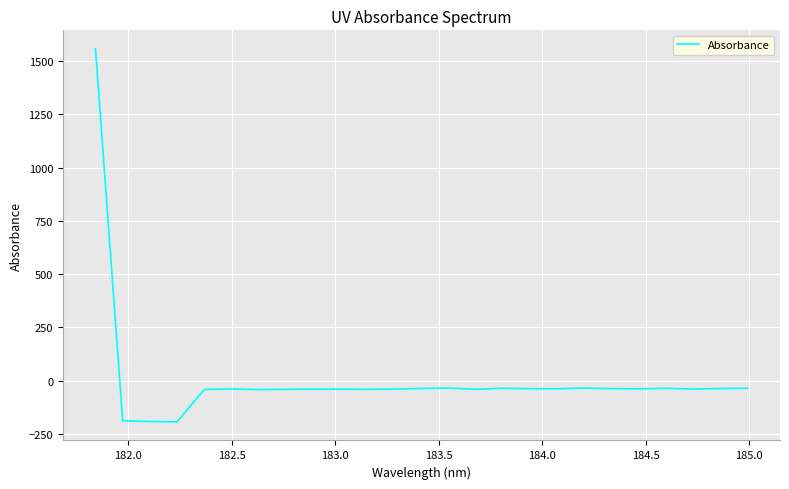

What is the maximum value shown in the chart?

1557.0